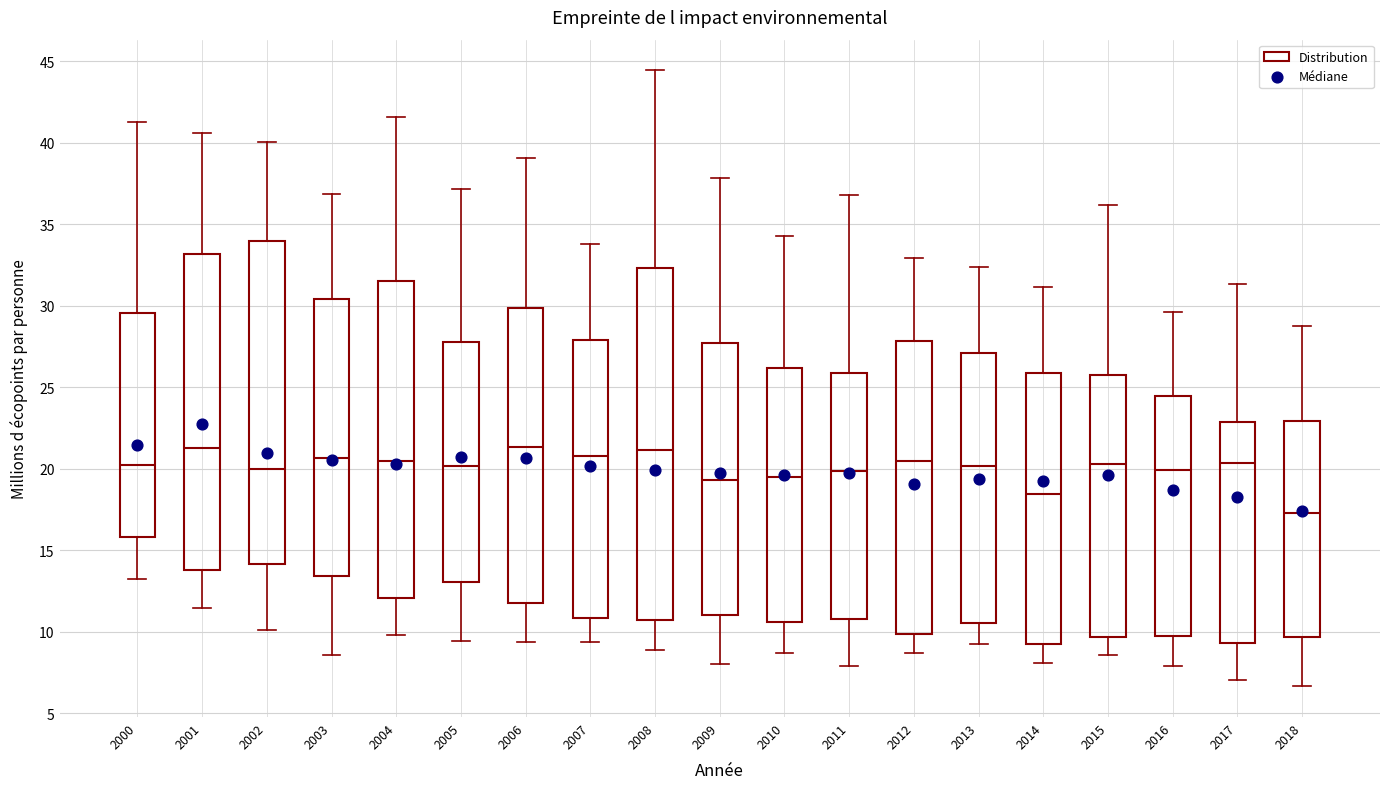

Reading left to right, transcribe this box plot: for each box, give where its median line is, the range the box spans, and where its two whiskers end, as read against the y-axis. The values are not printed on the chart, so give them approximately, as read against the axis.

2000: median 20.5, box 16.0 to 29.5, whiskers 13.0 to 41.5
2001: median 21.5, box 14.0 to 33.0, whiskers 11.5 to 40.5
2002: median 20.0, box 14.0 to 34.0, whiskers 10.0 to 40.0
2003: median 20.5, box 13.5 to 30.5, whiskers 8.5 to 37.0
2004: median 20.5, box 12.0 to 31.5, whiskers 10.0 to 41.5
2005: median 20.0, box 13.0 to 28.0, whiskers 9.5 to 37.0
2006: median 21.5, box 12.0 to 30.0, whiskers 9.5 to 39.0
2007: median 21.0, box 11.0 to 28.0, whiskers 9.5 to 34.0
2008: median 21.0, box 10.5 to 32.5, whiskers 9.0 to 44.5
2009: median 19.5, box 11.0 to 27.5, whiskers 8.0 to 38.0
2010: median 19.5, box 10.5 to 26.0, whiskers 8.5 to 34.5
2011: median 20.0, box 11.0 to 26.0, whiskers 8.0 to 37.0
2012: median 20.5, box 10.0 to 28.0, whiskers 8.5 to 33.0
2013: median 20.0, box 10.5 to 27.0, whiskers 9.0 to 32.5
2014: median 18.5, box 9.5 to 26.0, whiskers 8.0 to 31.0
2015: median 20.5, box 9.5 to 26.0, whiskers 8.5 to 36.0
2016: median 20.0, box 10.0 to 24.5, whiskers 8.0 to 29.5
2017: median 20.5, box 9.5 to 23.0, whiskers 7.0 to 31.5
2018: median 17.5, box 9.5 to 23.0, whiskers 6.5 to 29.0